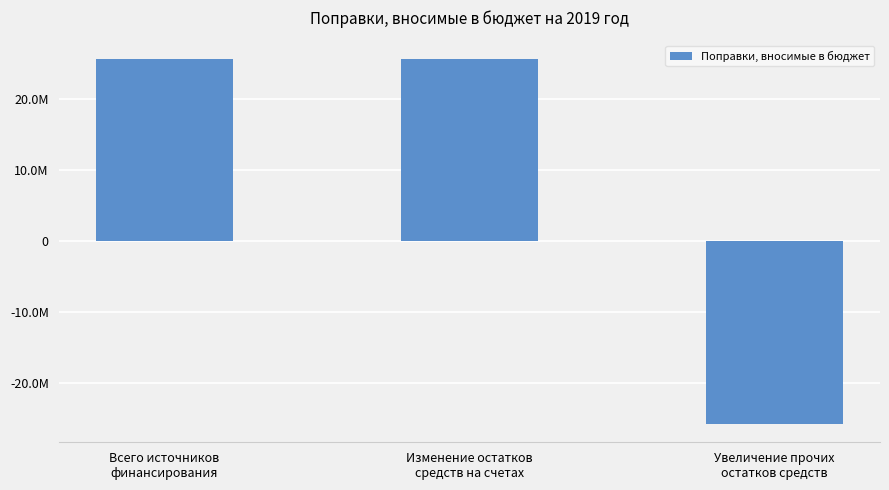

Are the bars horizontal?

No